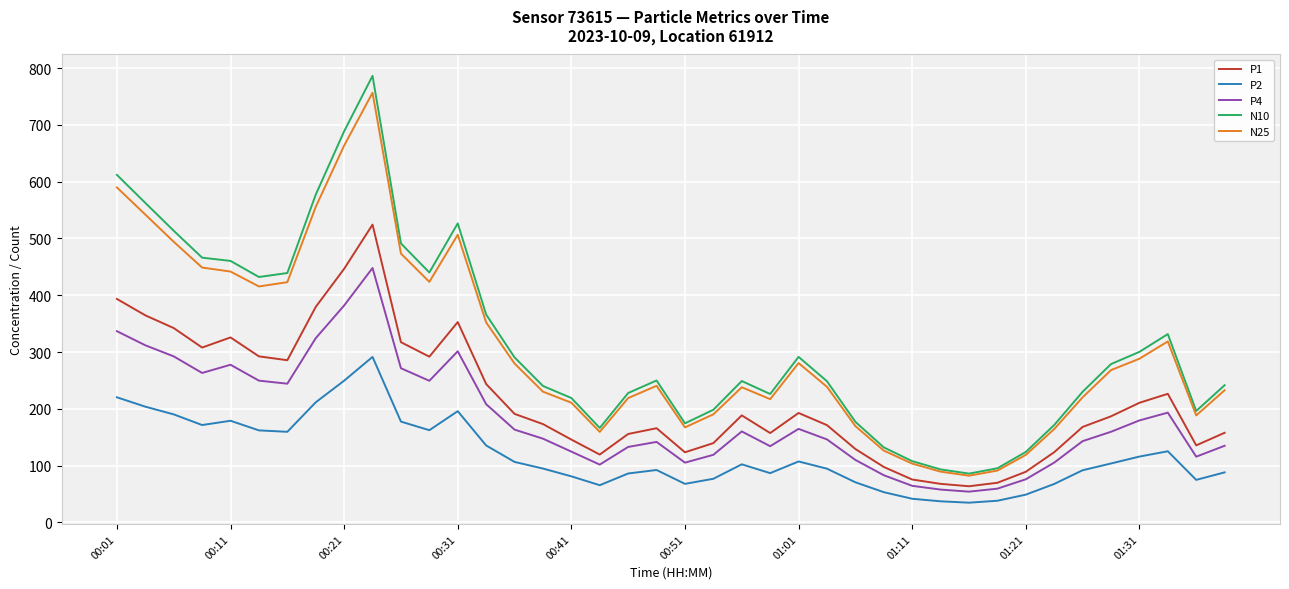

True or false: P2 and N10 cross at least once.

False